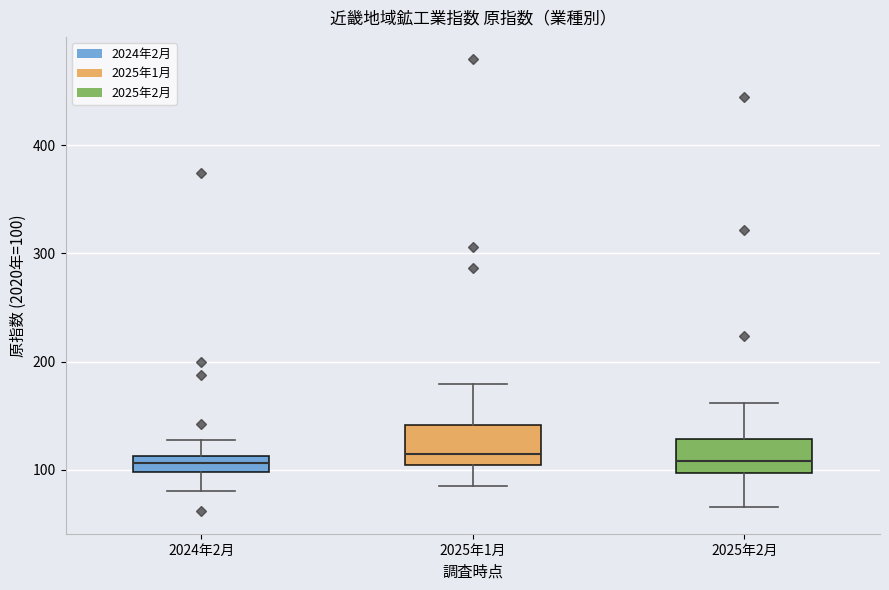

Where does the upper whisker of the box for 2025年2月 end on the y-axis? The values are not printed on the chart, so give them approximately, as read against the axis.

160